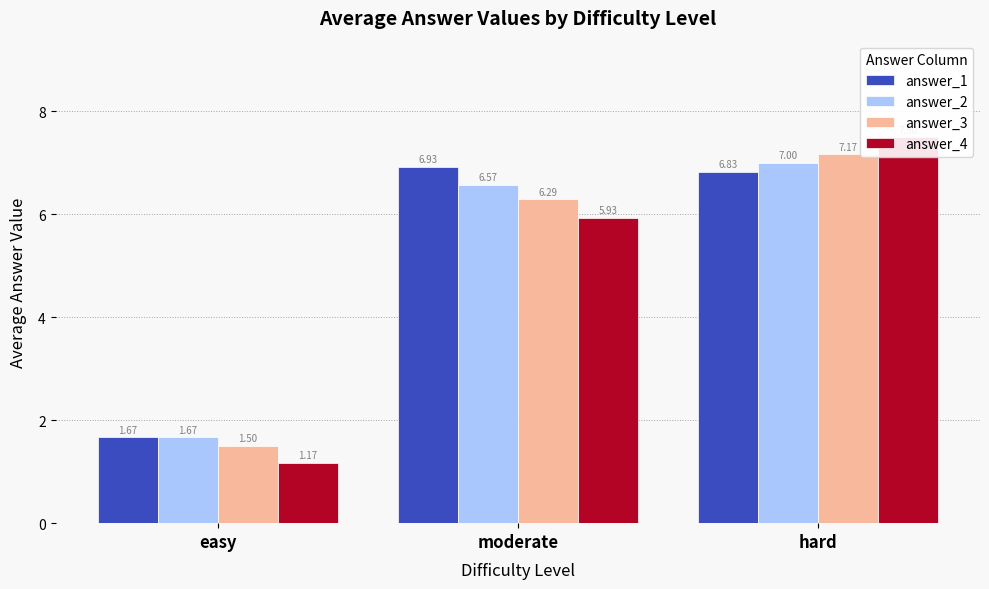

Which series has the largest range (max minus min)?

answer_4